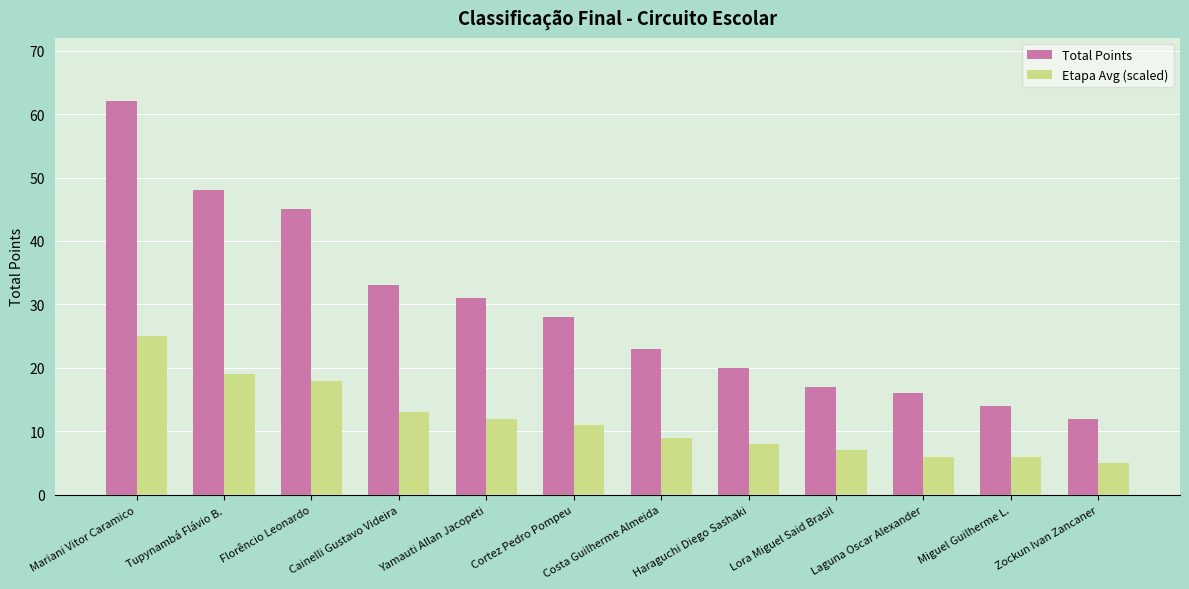

At which label is Etapa Avg (scaled) closest to 15?

Cainelli Gustavo Videira